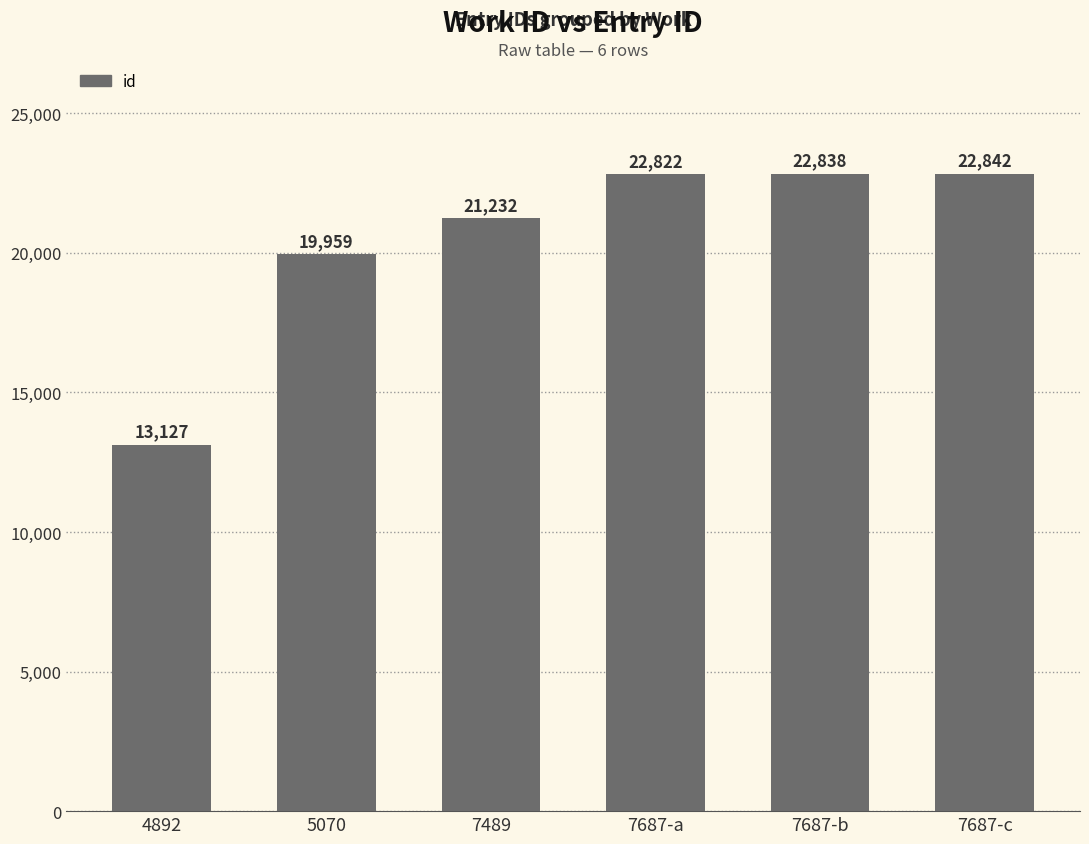

Which has a higher value, 7489 or 7687-b?

7687-b